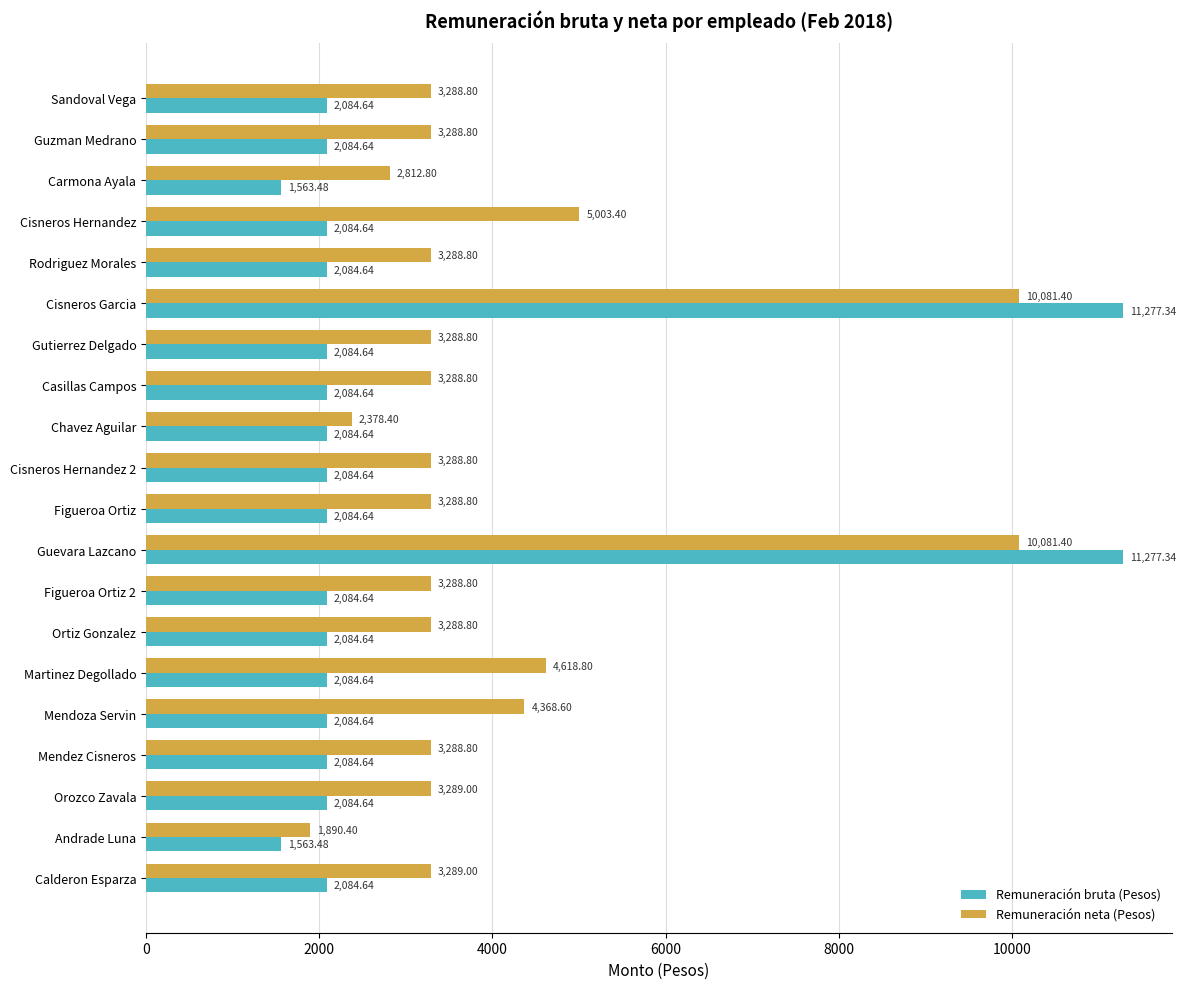

Where is Remuneración neta (Pesos) nearest to the value 5985?

Cisneros Hernandez